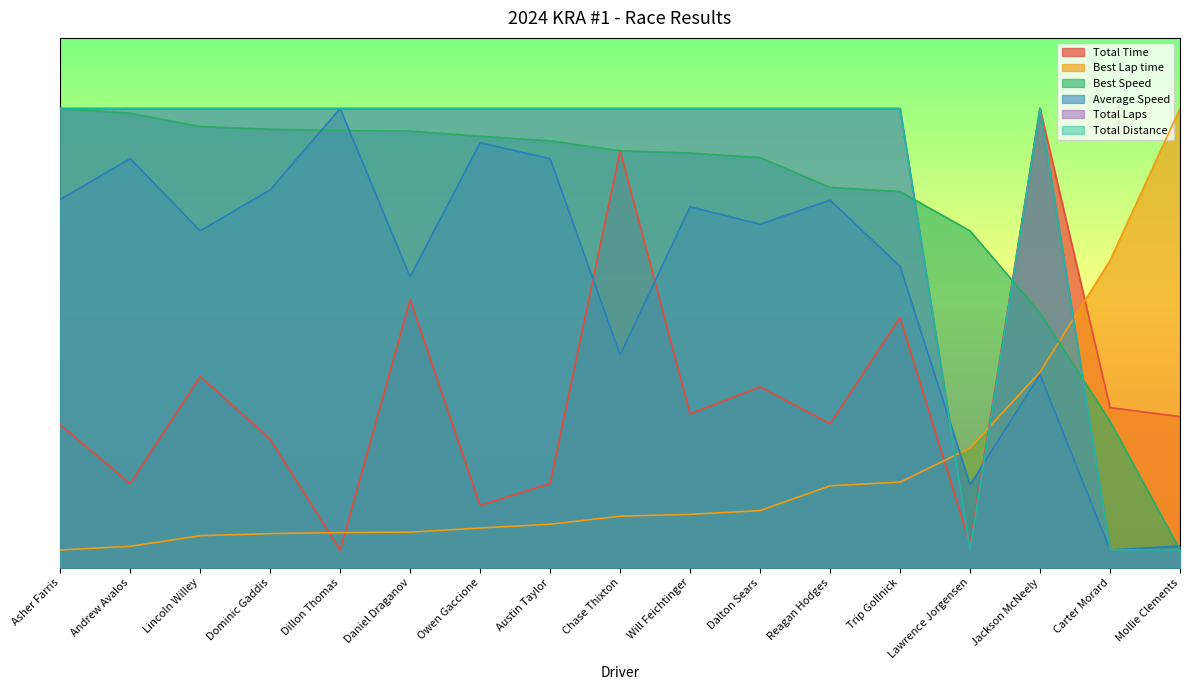

Where is the first local minimum for Total Time?

Andrew Avalos